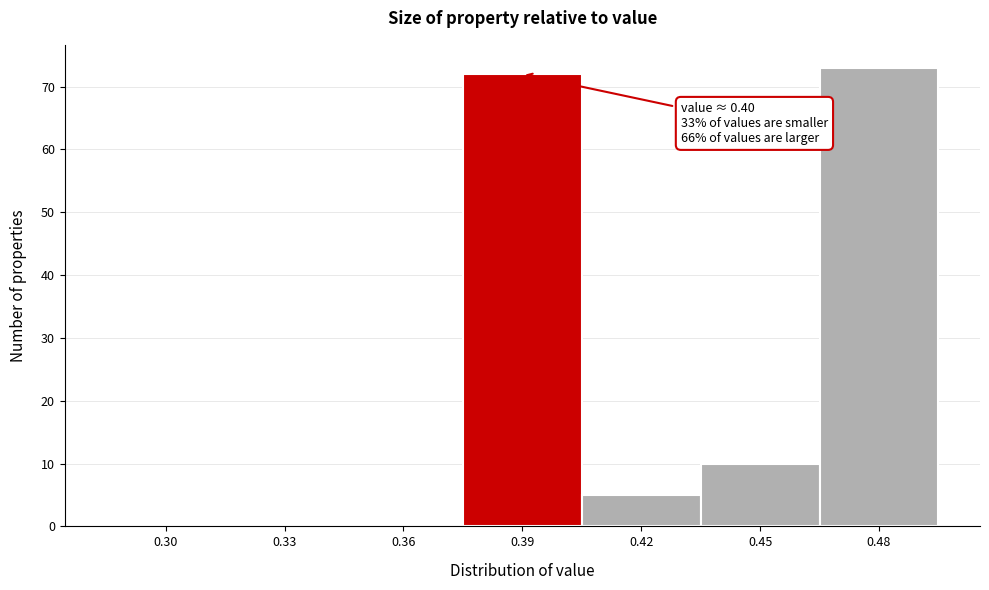

Reading left to right, transcribe all the data shown in this chart.

0.30=0	0.33=0	0.36=0	0.39=72	0.42=5	0.45=10	0.48=73